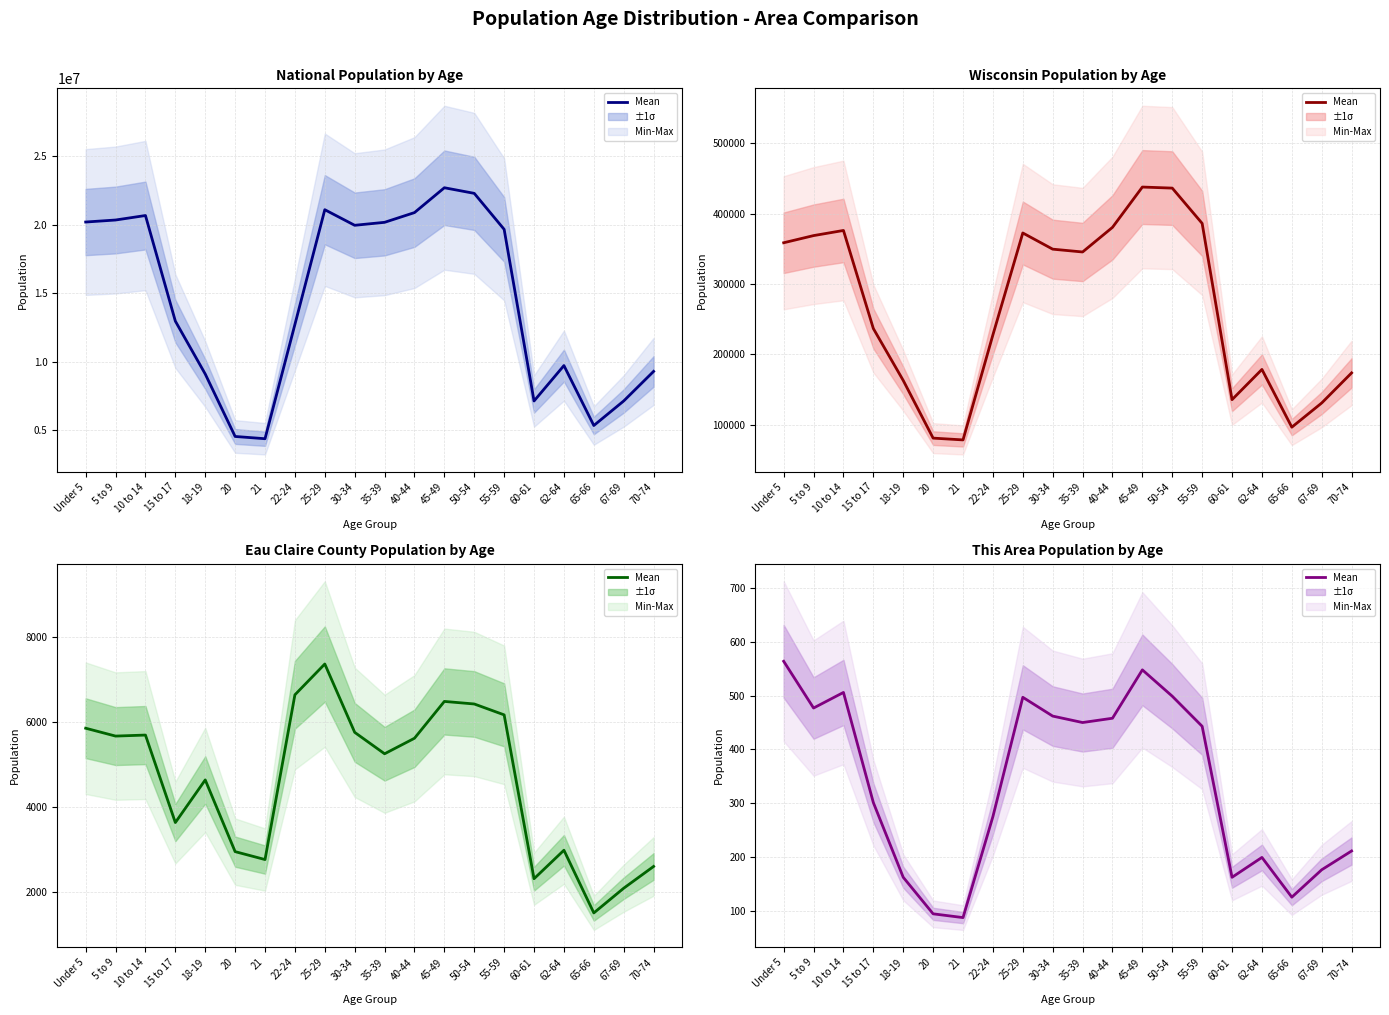

The chart shows a value of 176 at 67-69. True or false?

True